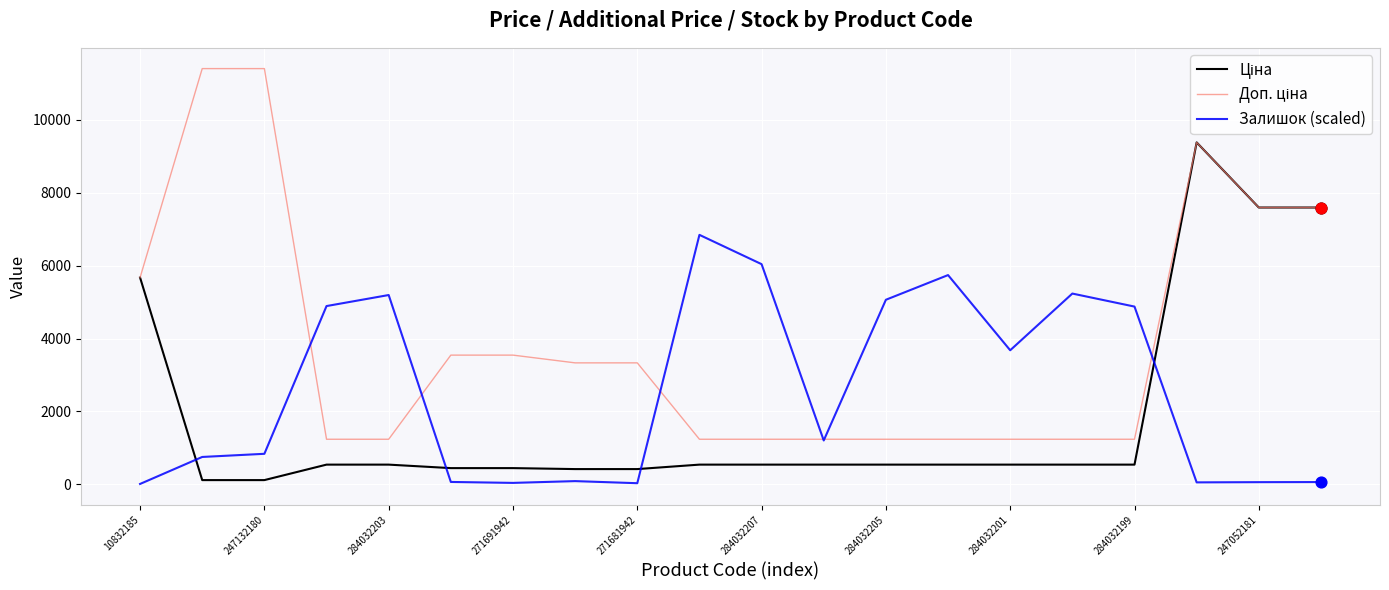

At which category is the sum across all series the highest?

17